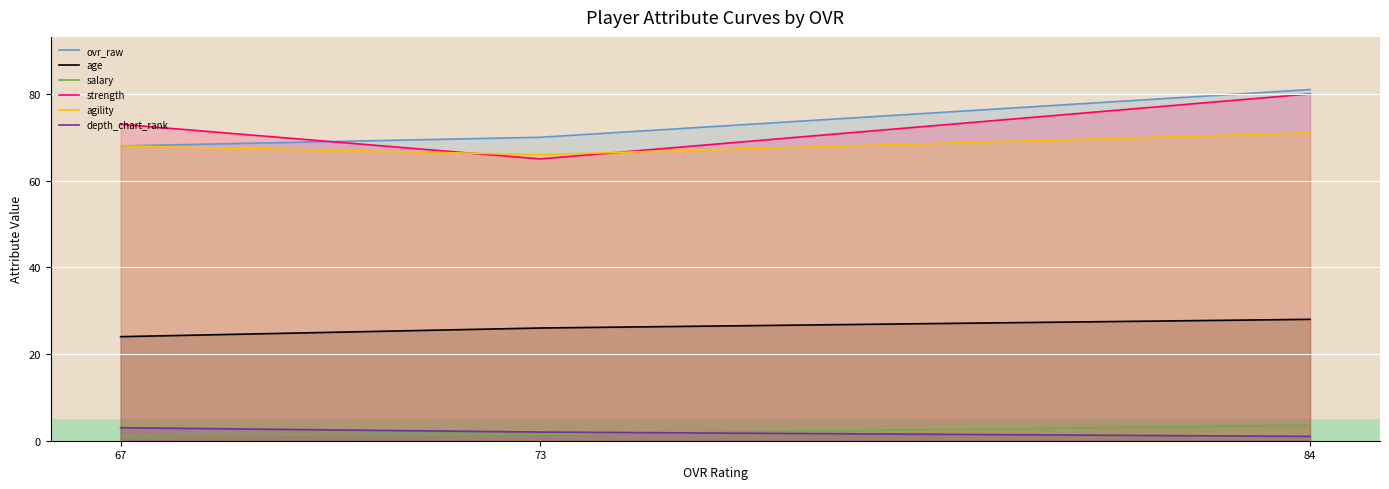

At 73, list the series in order from smallest to largest.

salary, depth_chart_rank, age, strength, agility, ovr_raw